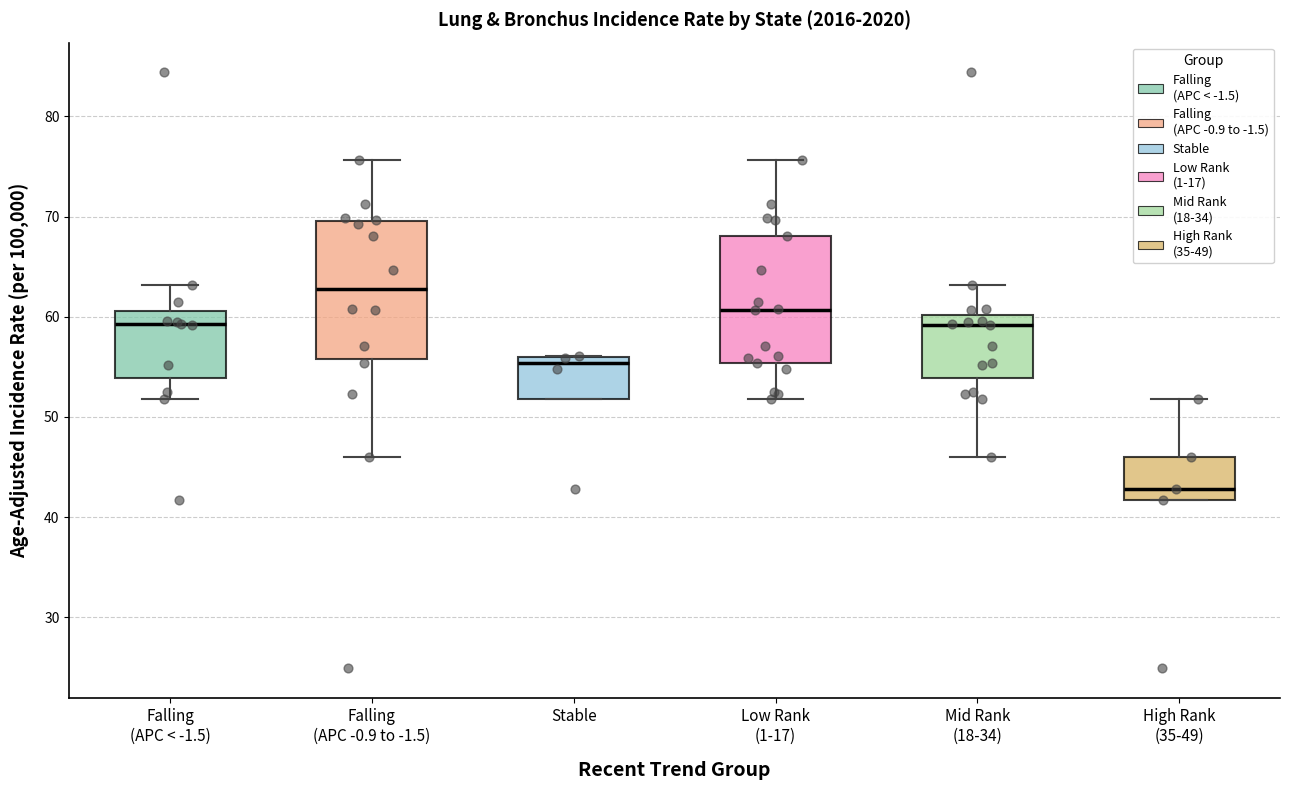

Reading left to right, read every box against the y-axis: the position of its median line, the range the box covers, and the ends of its whiskers. The values are not printed on the chart, so give them approximately, as read against the axis.

Falling (APC < -1.5): median 59, box 54 to 61, whiskers 52 to 63
Falling (APC -0.9 to -1.5): median 63, box 56 to 70, whiskers 46 to 76
Stable: median 55, box 52 to 56, whiskers 52 to 56
Low Rank (1-17): median 61, box 55 to 68, whiskers 52 to 76
Mid Rank (18-34): median 59, box 54 to 60, whiskers 46 to 63
High Rank (35-49): median 43, box 42 to 46, whiskers 42 to 52